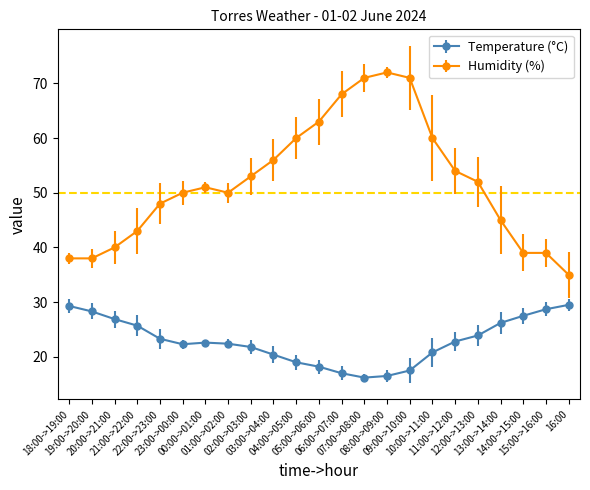

True or false: Temperature (°C) and Humidity (%) cross at least once.

False